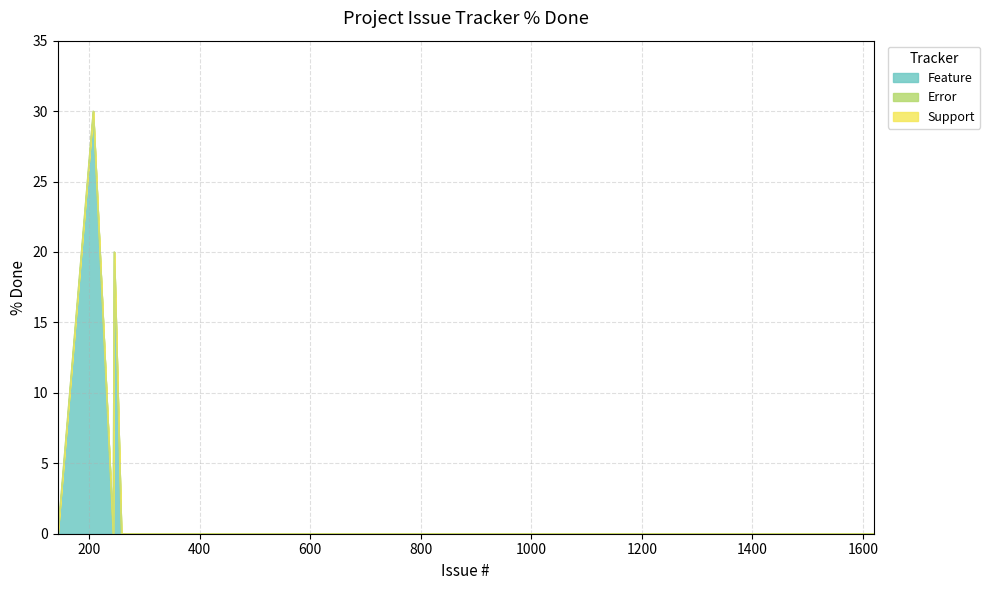

Which series has the largest total across all categories?

Feature